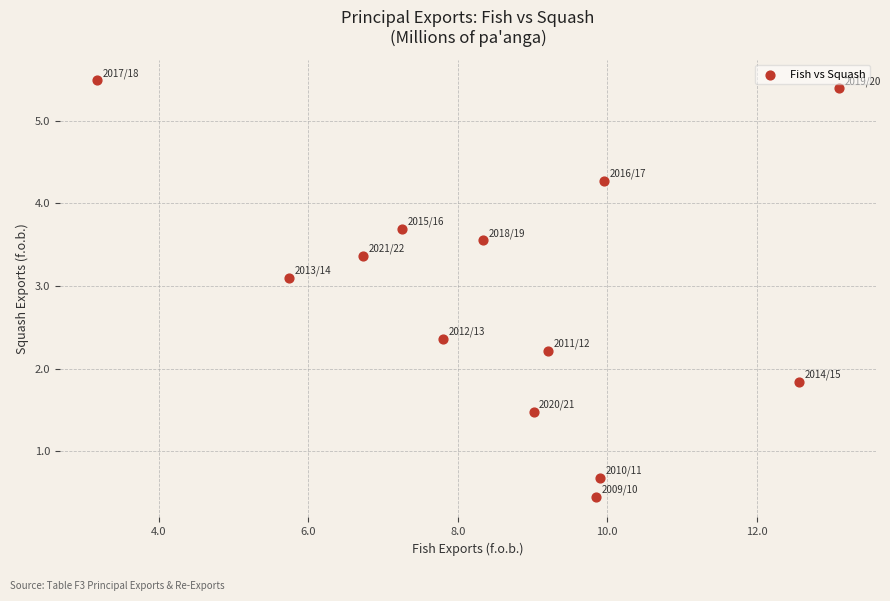

What is the range of X values (max minus min)?

9.9